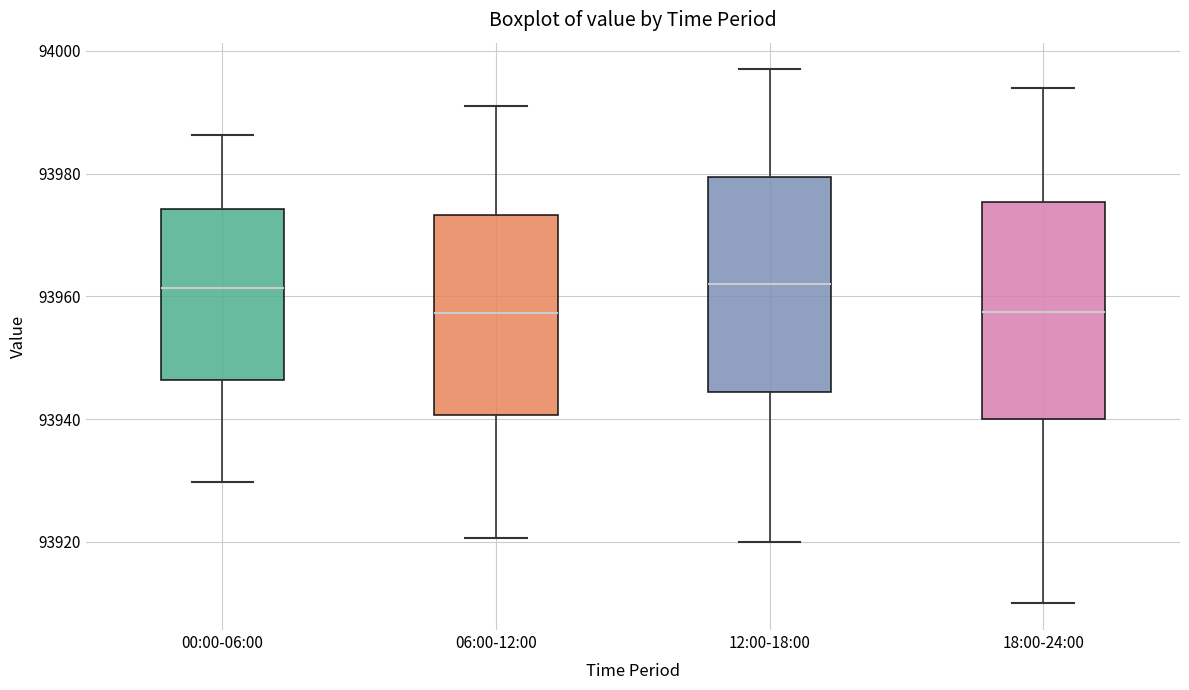

Reading left to right, transcribe this box plot: for each box, give where its median line is, the range the box spans, and where its two whiskers end, as read against the y-axis. The values are not printed on the chart, so give them approximately, as read against the axis.

00:00-06:00: median 93962, box 93946 to 93974, whiskers 93930 to 93986
06:00-12:00: median 93958, box 93940 to 93974, whiskers 93920 to 93992
12:00-18:00: median 93962, box 93944 to 93980, whiskers 93920 to 93998
18:00-24:00: median 93958, box 93940 to 93976, whiskers 93910 to 93994